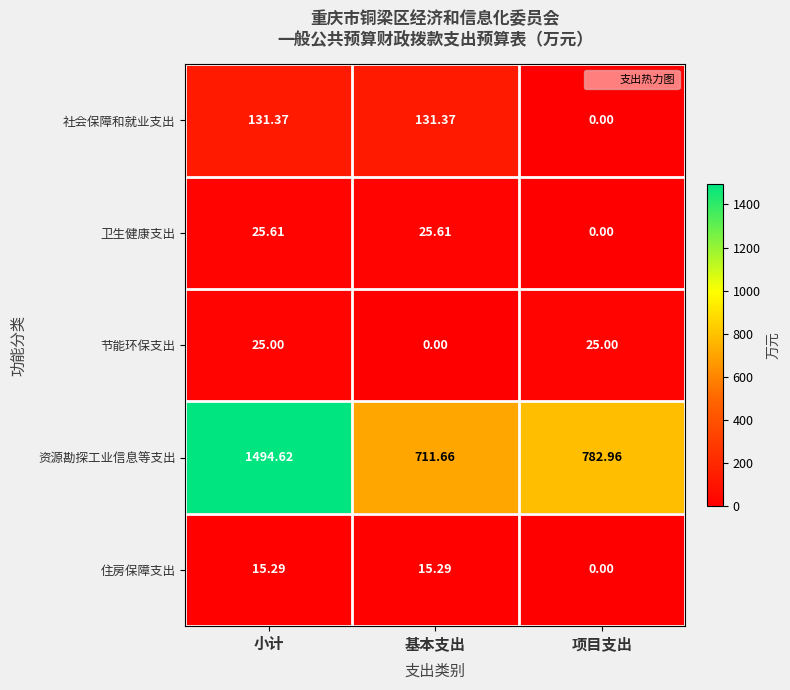

Which series changed the most between 小计 and 项目支出?

资源勘探工业信息等支出